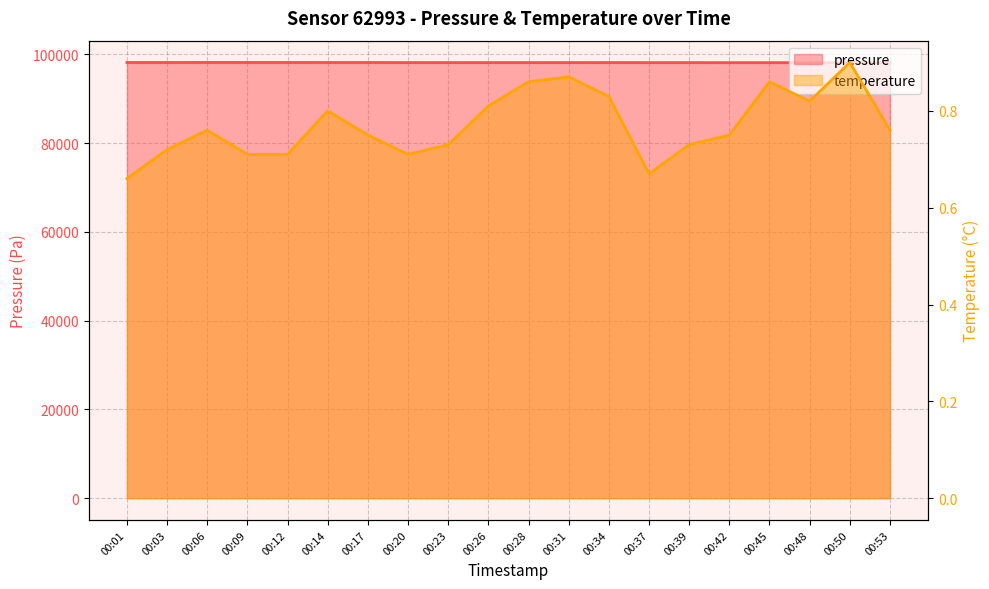

Reading left to right, what are all the values shown in this chart?

pressure: 00:01=98157.6	00:03=98154.4	00:06=98163.7	00:09=98159.8	00:12=98158.0	00:14=98149.2	00:17=98151.5	00:20=98134.2	00:23=98129.7	00:26=98132.4	00:28=98130.2	00:31=98129.3	00:34=98137.6	00:37=98121.4	00:39=98126.2	00:42=98114.5	00:45=98122.3	00:48=98107.7	00:50=98122.1	00:53=98105.6
temperature: 00:01=0.7	00:03=0.7	00:06=0.8	00:09=0.7	00:12=0.7	00:14=0.8	00:17=0.8	00:20=0.7	00:23=0.7	00:26=0.8	00:28=0.9	00:31=0.9	00:34=0.8	00:37=0.7	00:39=0.7	00:42=0.8	00:45=0.9	00:48=0.8	00:50=0.9	00:53=0.8